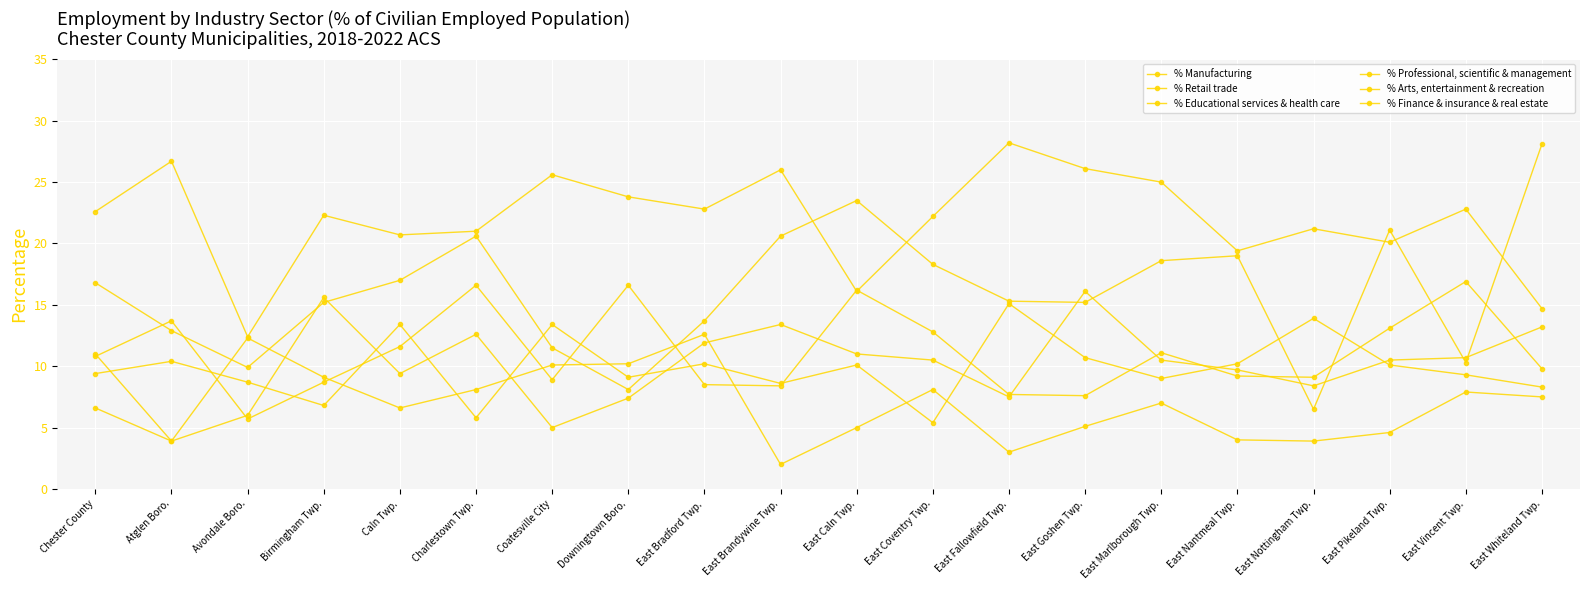

Reading left to right, transcribe all the data shown in this chart.

% Manufacturing: 10.8	13.7	5.7	8.7	11.6	16.6	8.9	16.6	8.5	8.4	16.2	12.8	7.7	7.6	11.1	9.2	9.1	13.1	16.9	9.8
% Retail trade: 9.4	10.4	8.7	6.8	13.4	5.8	13.4	9.1	10.2	8.6	10.1	5.4	15.1	10.7	9.0	10.2	13.9	10.1	9.3	8.3
% Educational services & health care: 22.6	26.7	12.4	22.3	20.7	21.0	25.6	23.8	22.8	26.0	16.1	22.2	28.2	26.1	25.0	19.4	21.2	20.1	22.8	14.7
% Professional, scientific & management: 16.8	12.9	9.9	15.2	17.0	20.6	11.5	8.1	13.7	20.6	23.5	18.3	15.3	15.2	18.6	19.0	6.5	21.1	10.3	28.1
% Arts, entertainment & recreation: 6.6	3.9	12.3	9.1	6.6	8.1	10.1	10.2	12.6	2.0	5.0	8.1	3.0	5.1	7.0	4.0	3.9	4.6	7.9	7.5
% Finance & insurance & real estate: 11.0	3.9	6.0	15.6	9.4	12.6	5.0	7.4	11.9	13.4	11.0	10.5	7.5	16.1	10.5	9.7	8.4	10.5	10.7	13.2